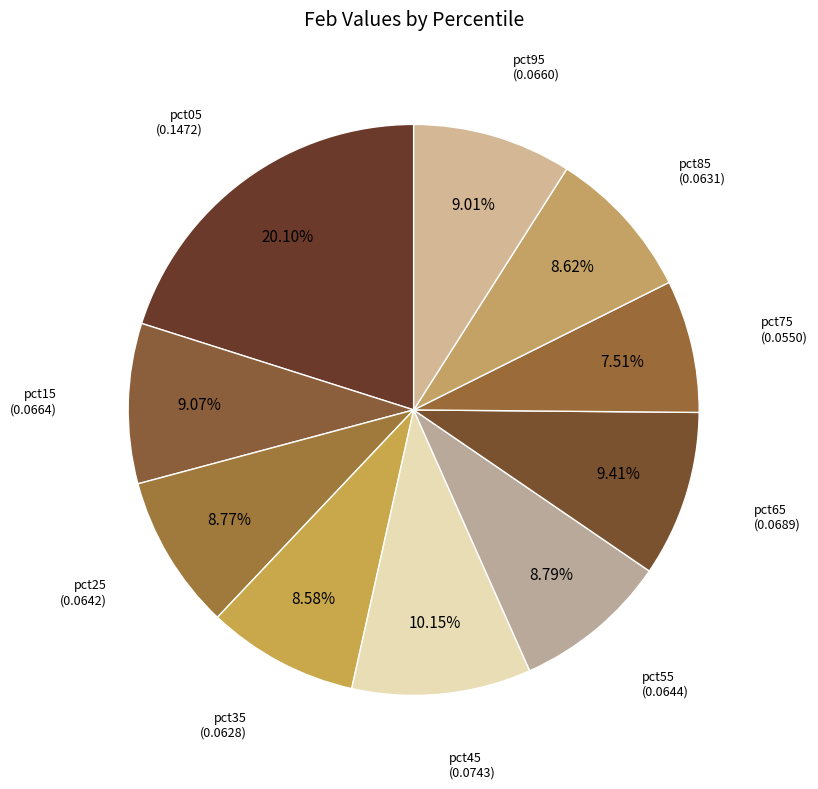

To the nearest percent, what is the difference between the largest and smallest slice percentages?

13%